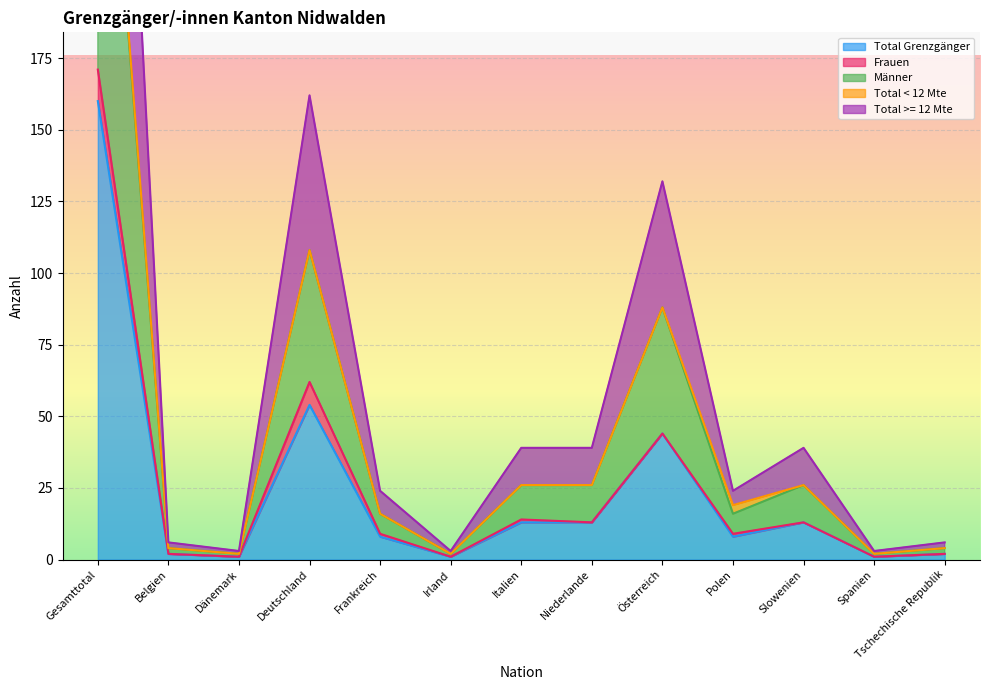

Which has a higher value, Polen or Österreich?

Österreich